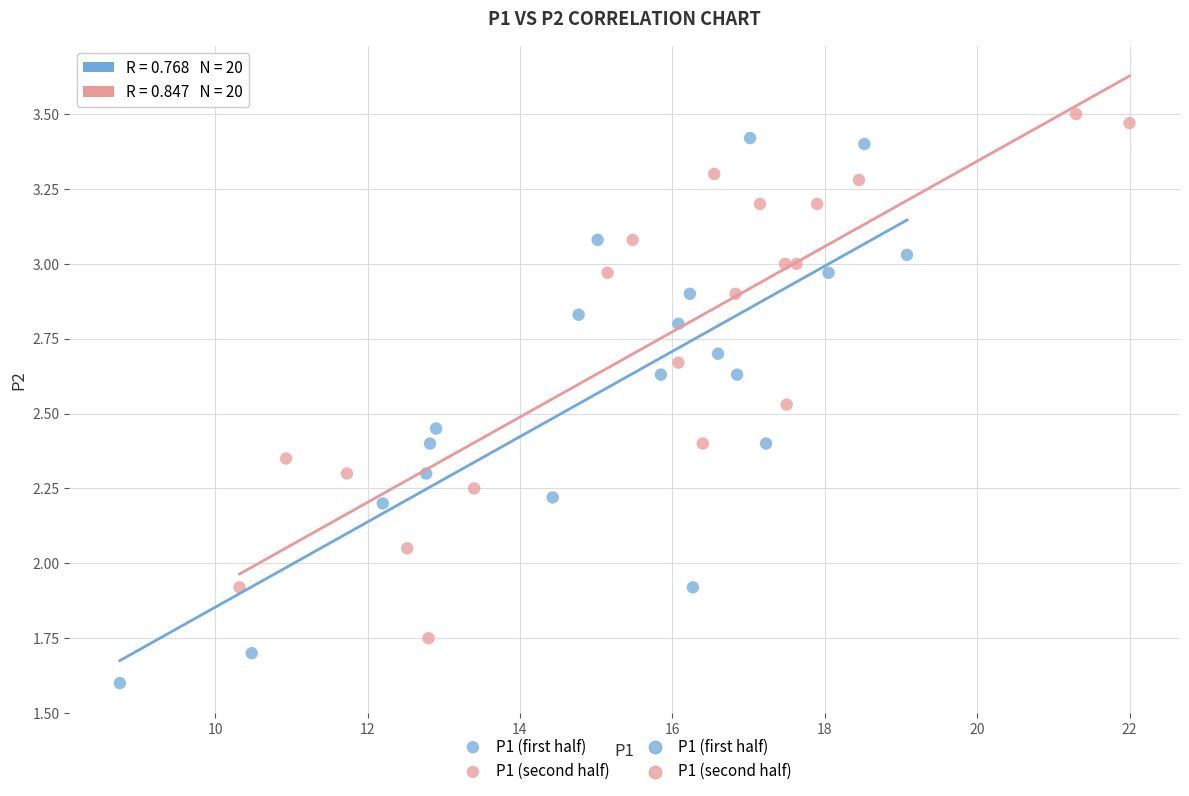

Which series reaches the maximum Y coordinate?

P1 (second half)